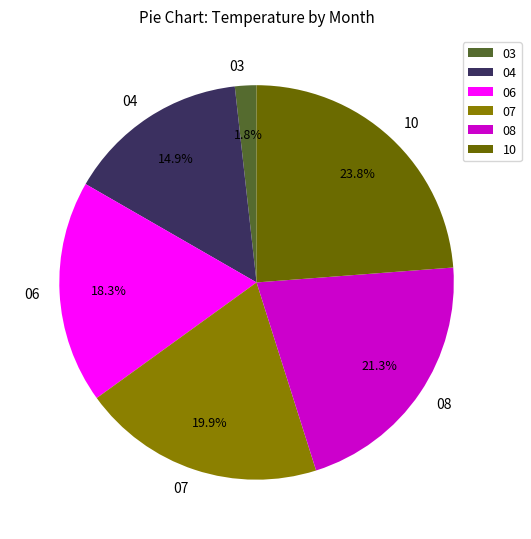

Rank the categories by value from lowest to highest.

03, 04, 06, 07, 08, 10